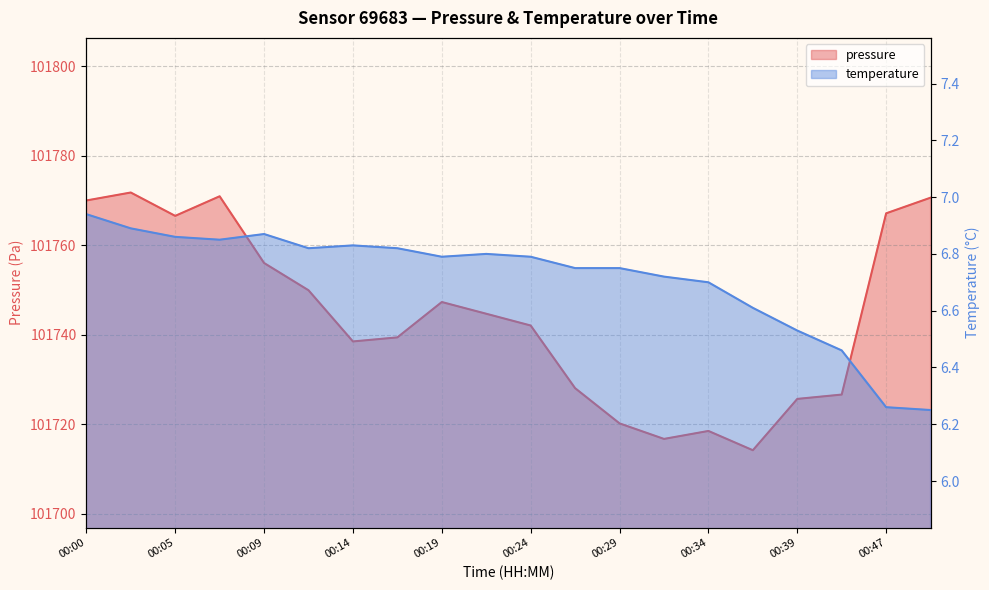

What is the spread (max minus min) of values at 00:41?

101720.2